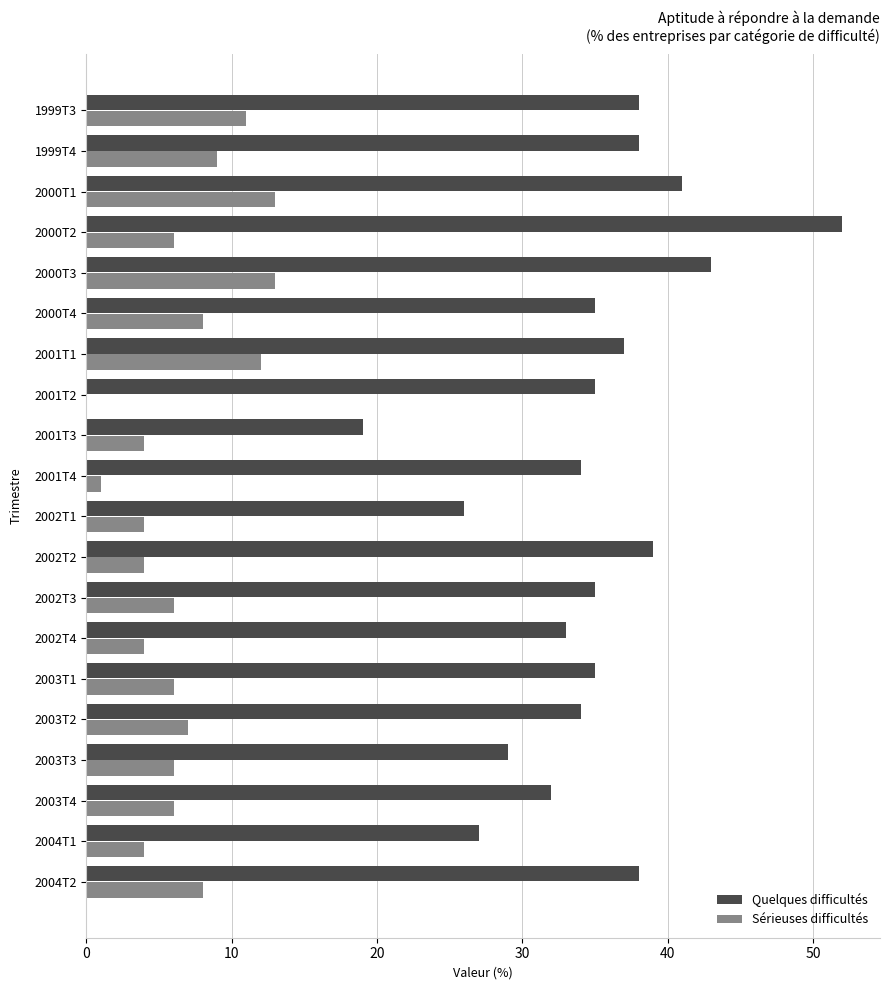

What is the sum of all Sérieuses difficultés values?

132